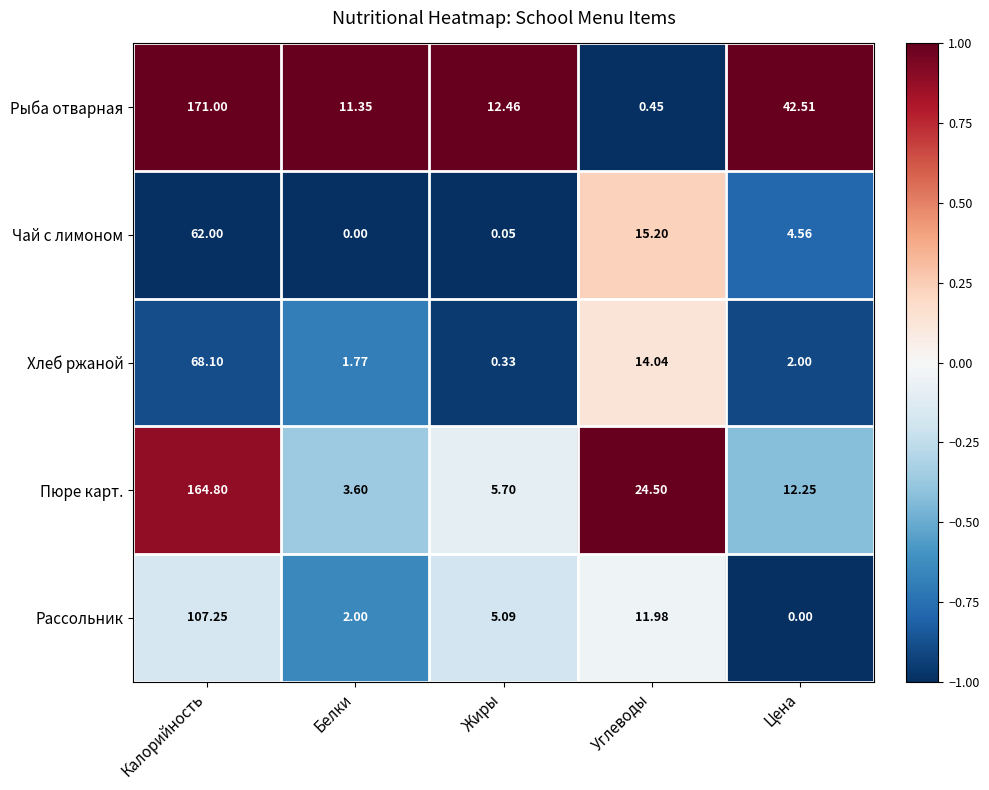

Is the value of Хлеб ржаной at Калорийность greater than the value of Рыба отварная at Белки?

Yes